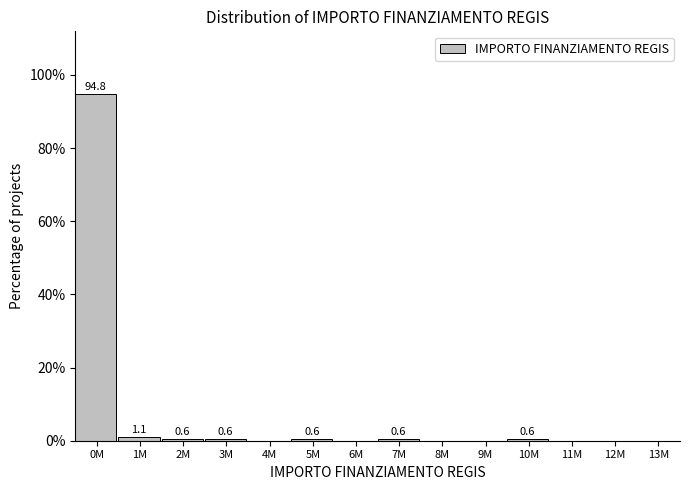

Reading left to right, what are all the values shown in this chart?

0M=94.8	1M=1.1	2M=0.6	3M=0.6	4M=0.0	5M=0.6	6M=0.0	7M=0.6	8M=0.0	9M=0.0	10M=0.6	11M=0.0	12M=0.0	13M=0.0